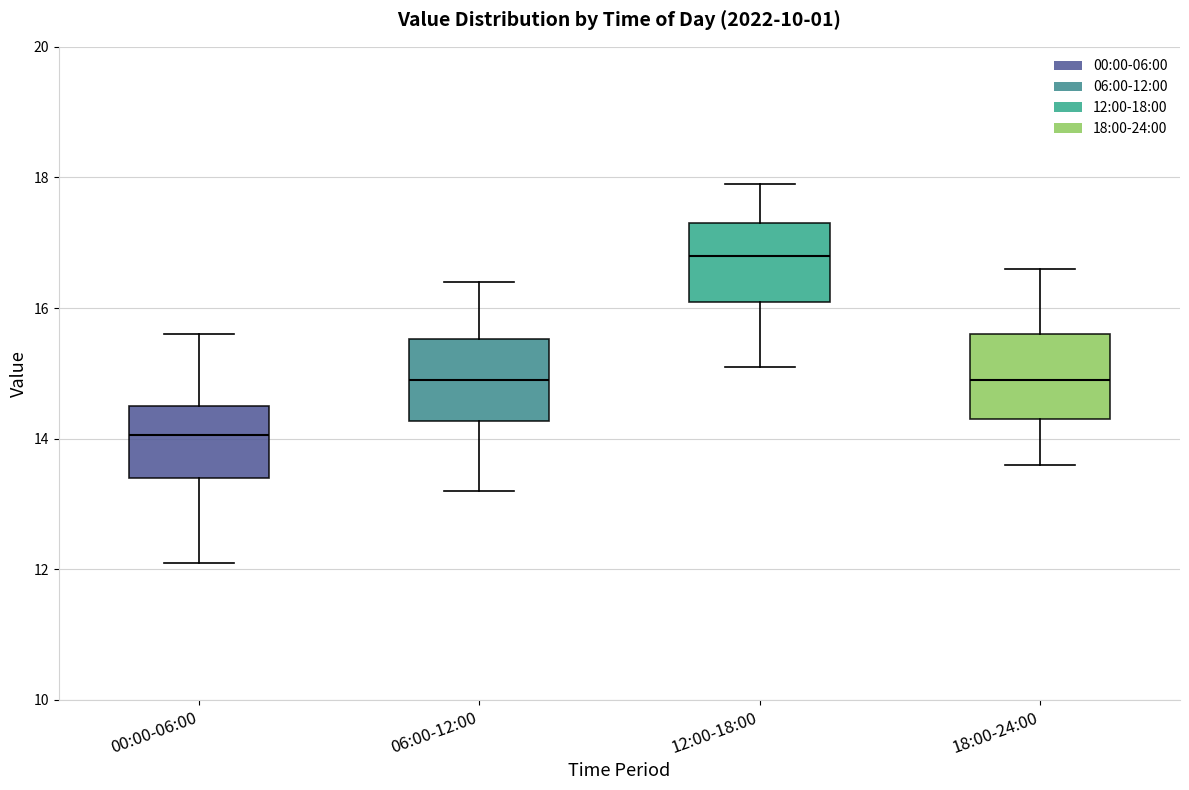

Where is the lower edge of the box for 18:00-24:00 on the y-axis? The values are not printed on the chart, so give them approximately, as read against the axis.

14.4